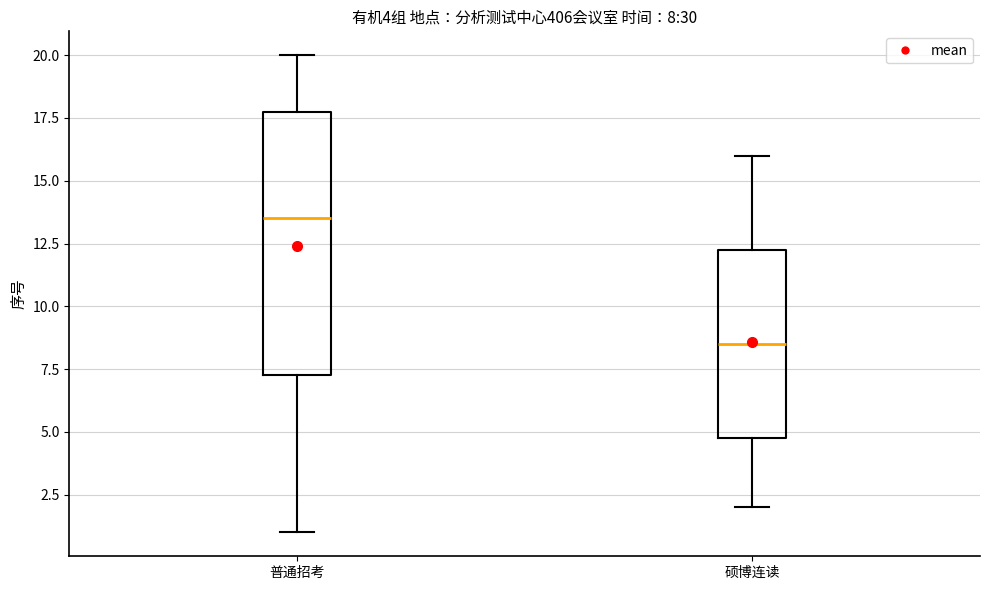

Which box is the tallest, from its lower edge to its upper edge?

普通招考